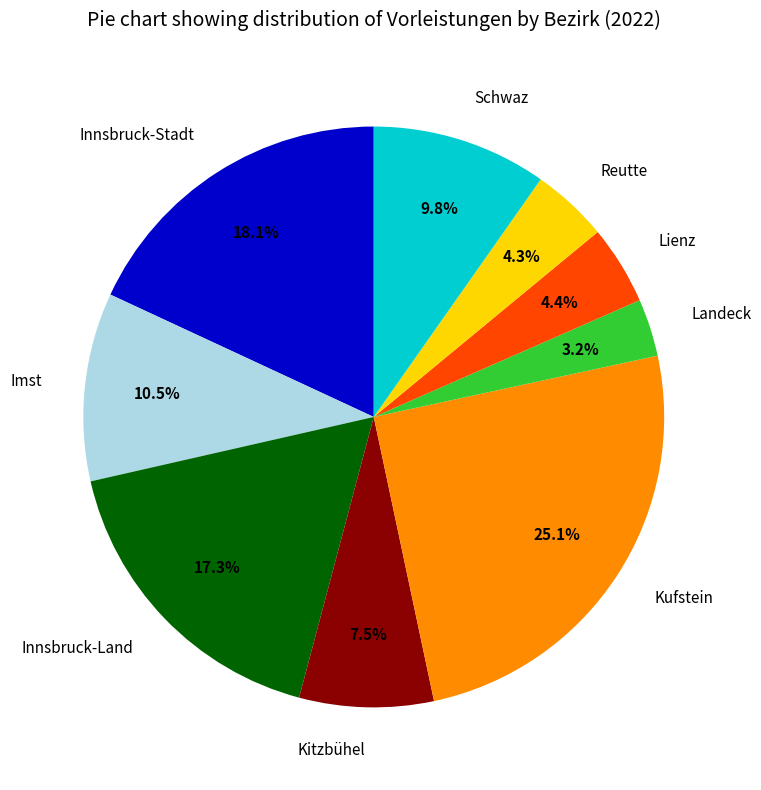

To the nearest percent, what percentage of the pie is Innsbruck-Stadt?

18%